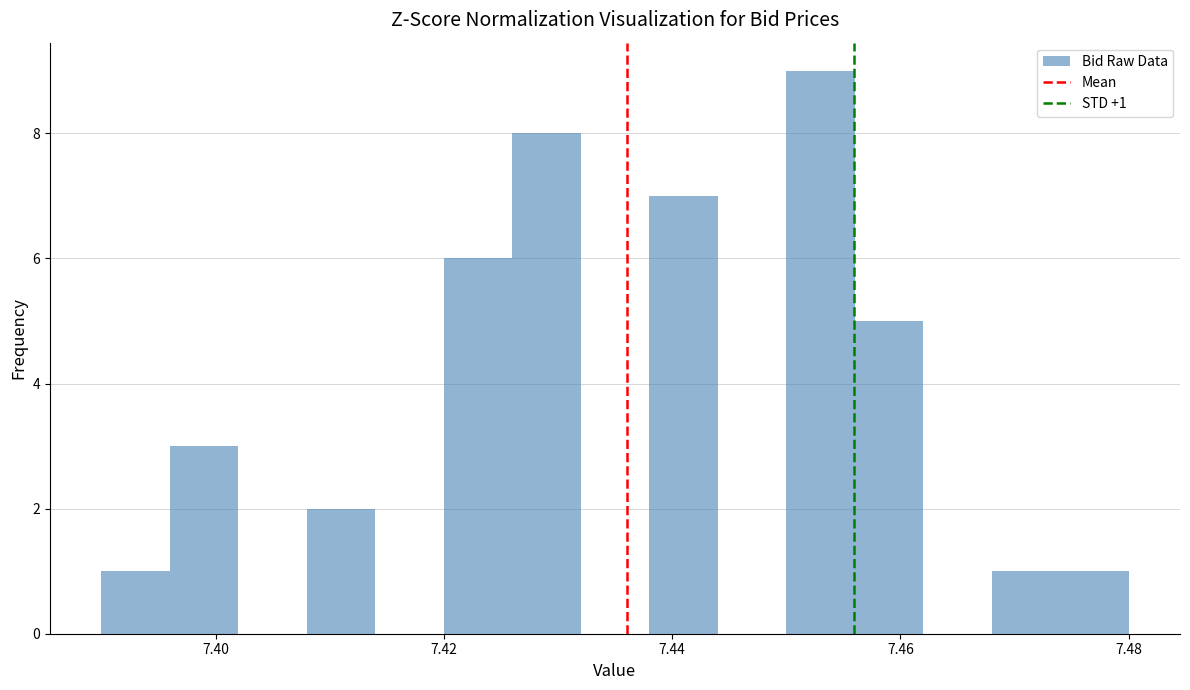

Around what value on the x-axis is the tallest bar? Give the approximate position of its centre, as read against the axis.

7.454